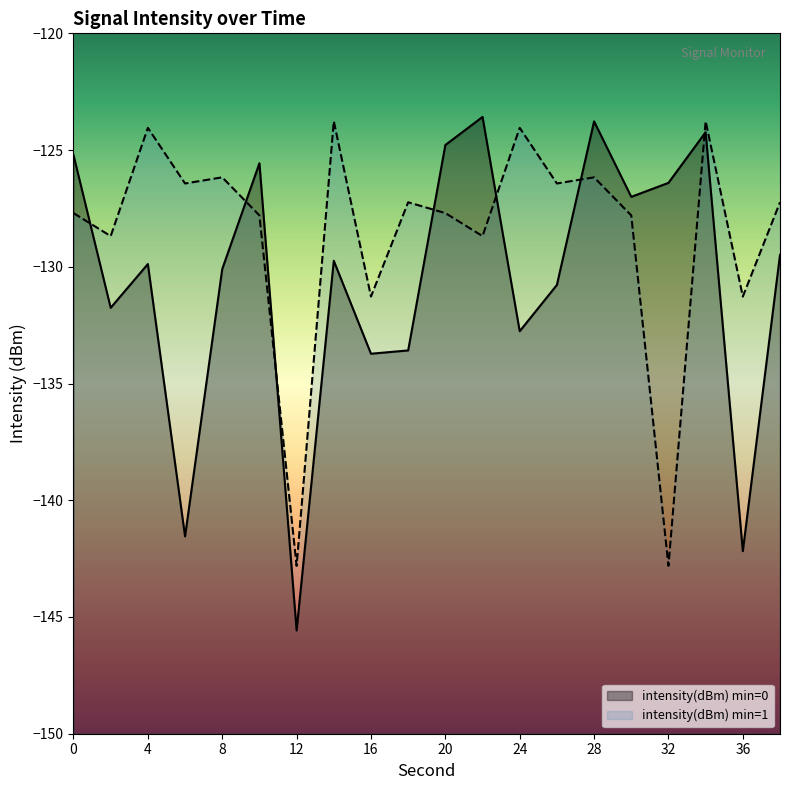

What is the approximate value at 30?

-127.0